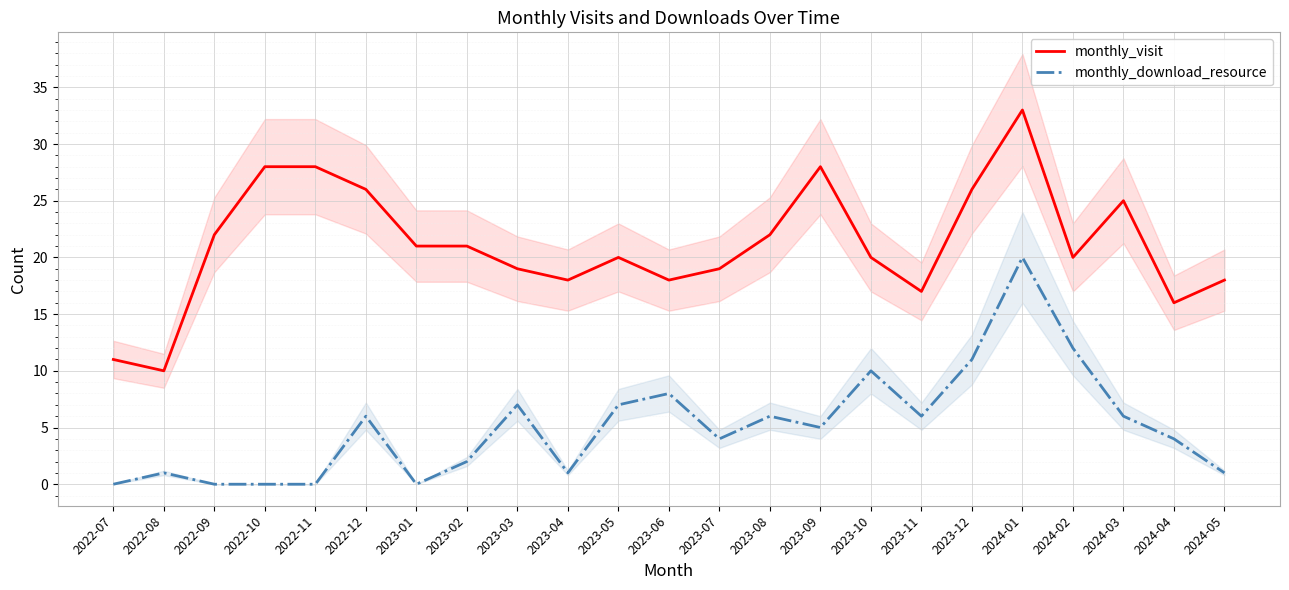

What is the label of the 22nd point from the right?

2022-08